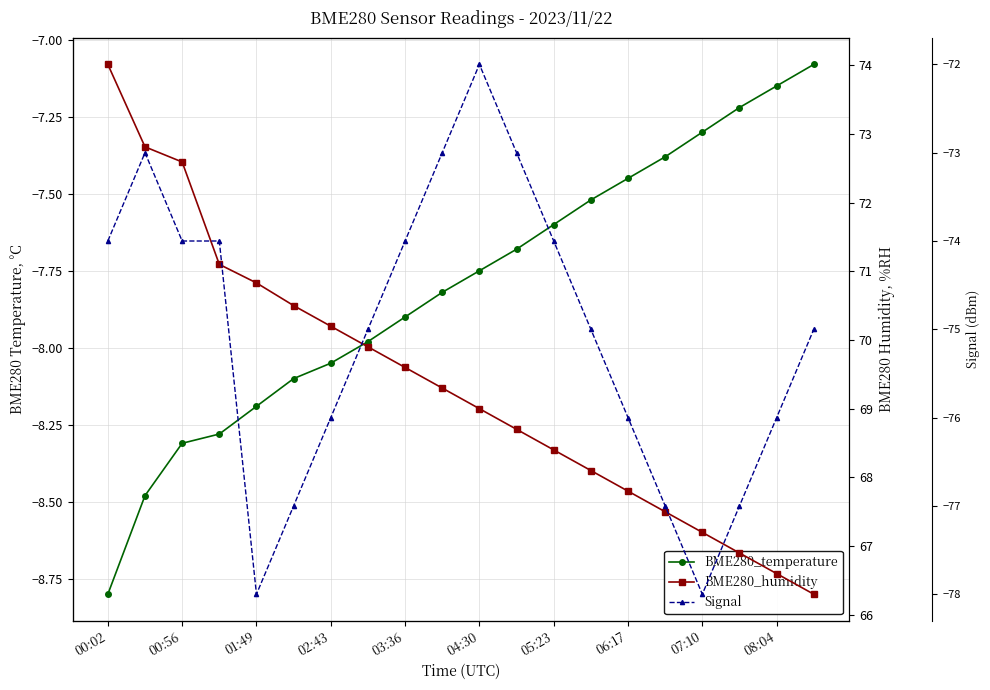

Is the value of Signal at 05:23 greater than the value of BME280_humidity at 02:43?

No